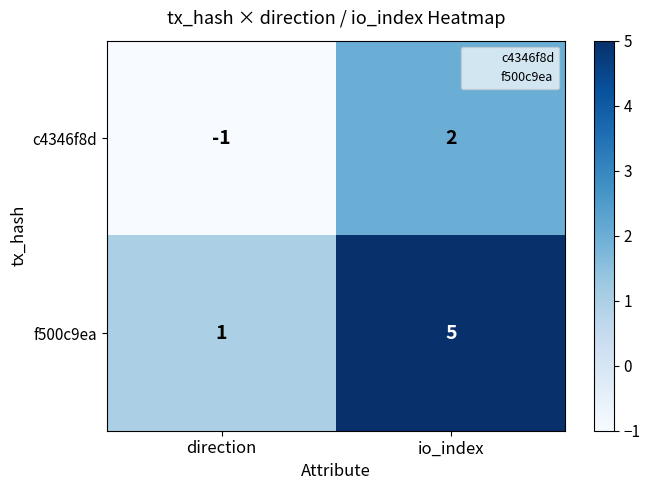

Reading left to right, extract all data points from this chart.

c4346f8d: direction=-1	io_index=2
f500c9ea: direction=1	io_index=5